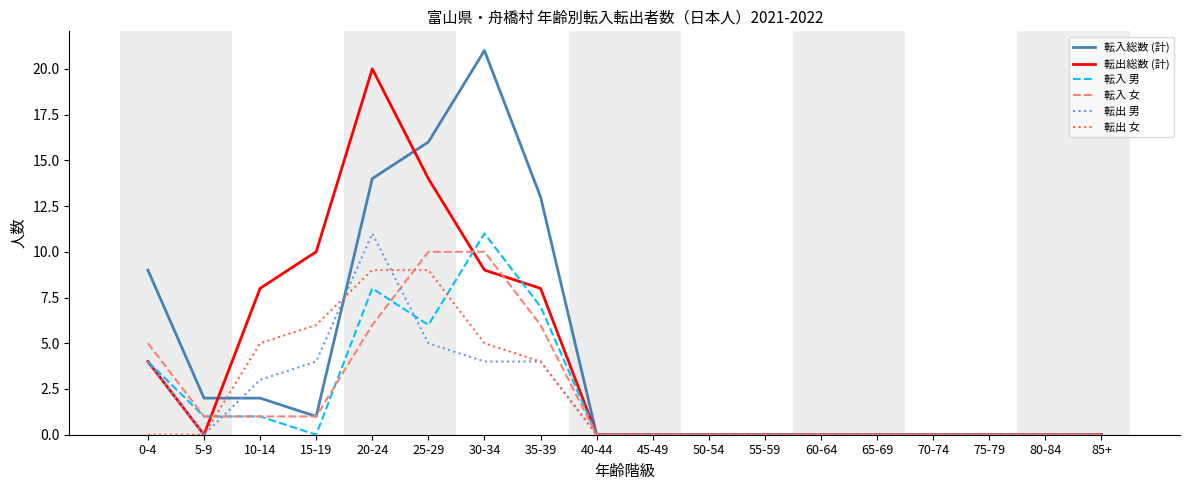

What are all the series names shown in the legend?

転入総数 (計), 転出総数 (計), 転入 男, 転入 女, 転出 男, 転出 女